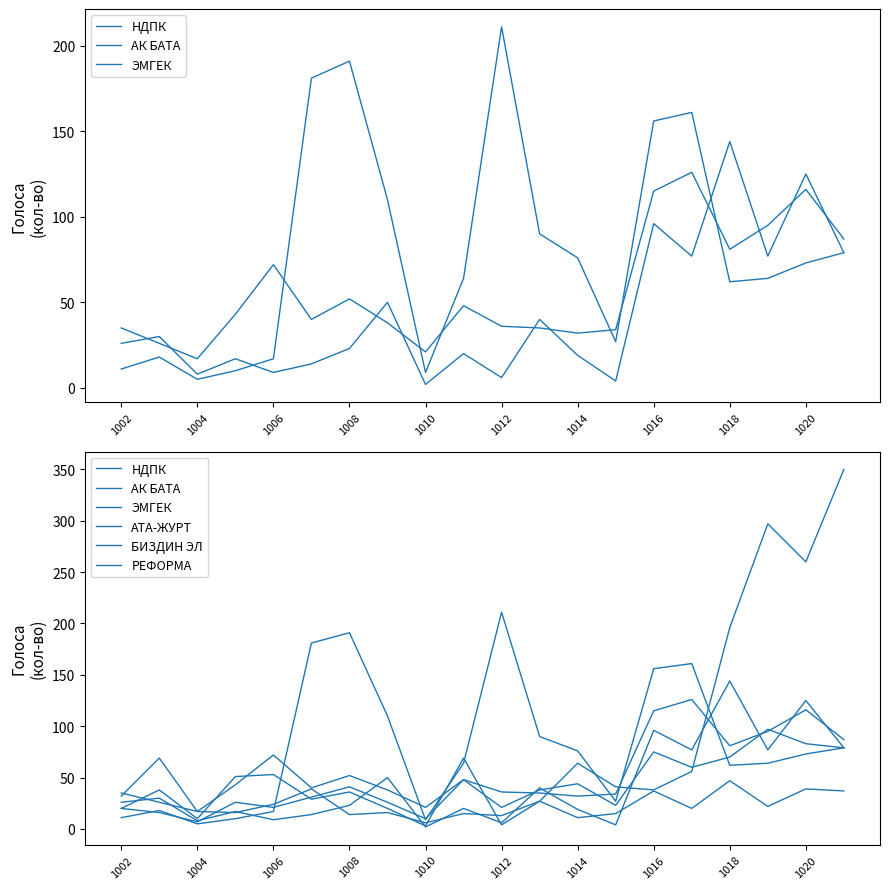

Which series has the largest total across all categories?

АТА-ЖУРТ